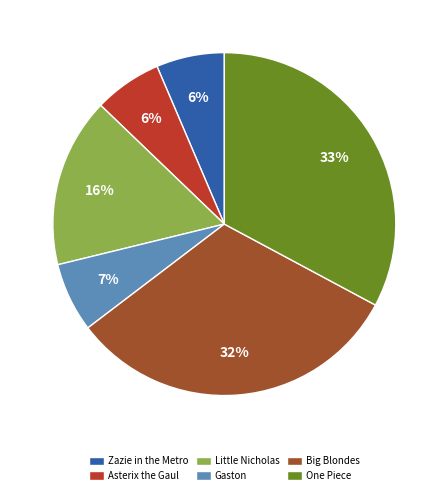

Combined, do One Piece and Asterix the Gaul account for over 50%?

No